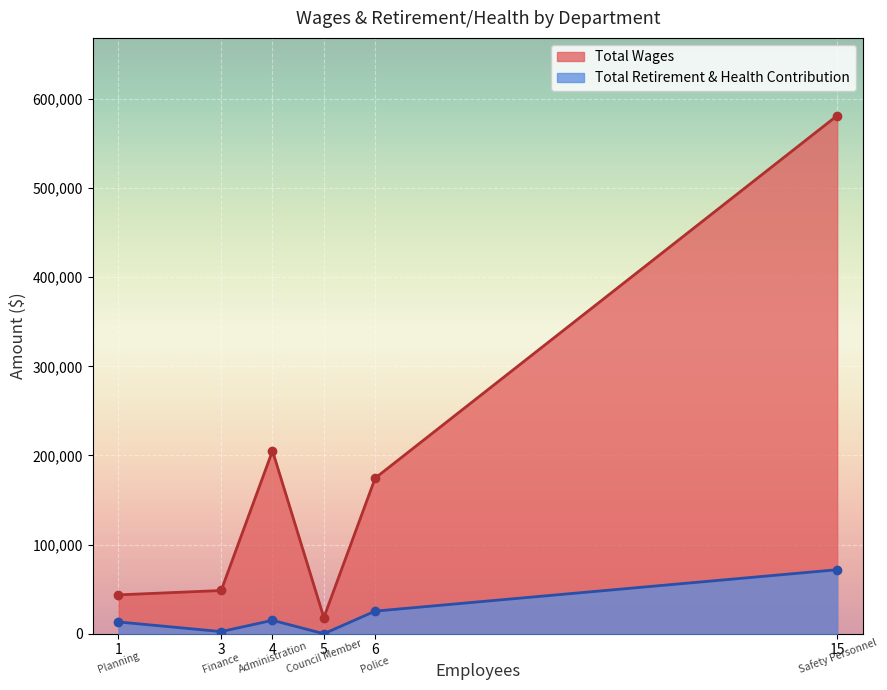

What are all the series names shown in the legend?

Total Wages, Total Retirement & Health Contribution